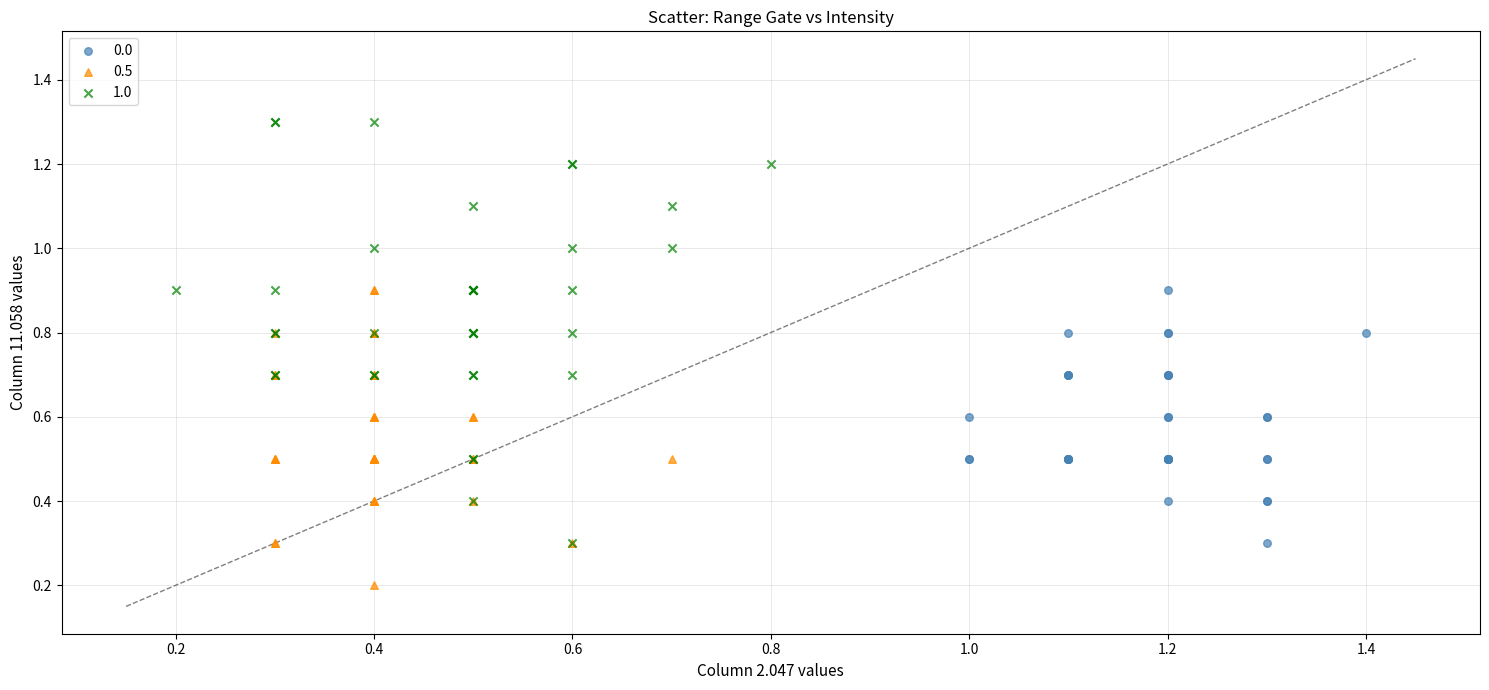

Which series reaches the maximum Y coordinate?

1.0